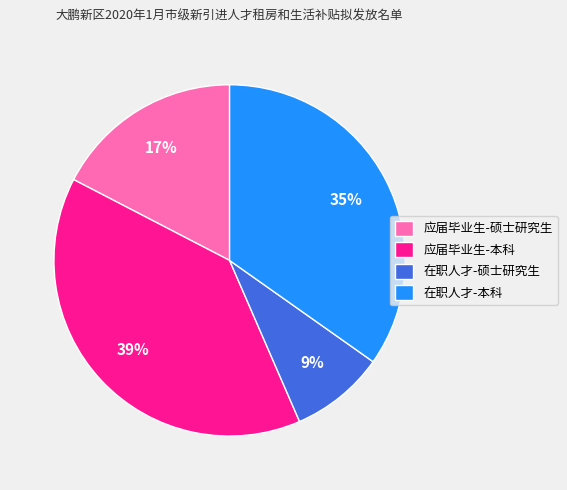

Which category has the smallest portion of the pie?

在职人才-硕士研究生